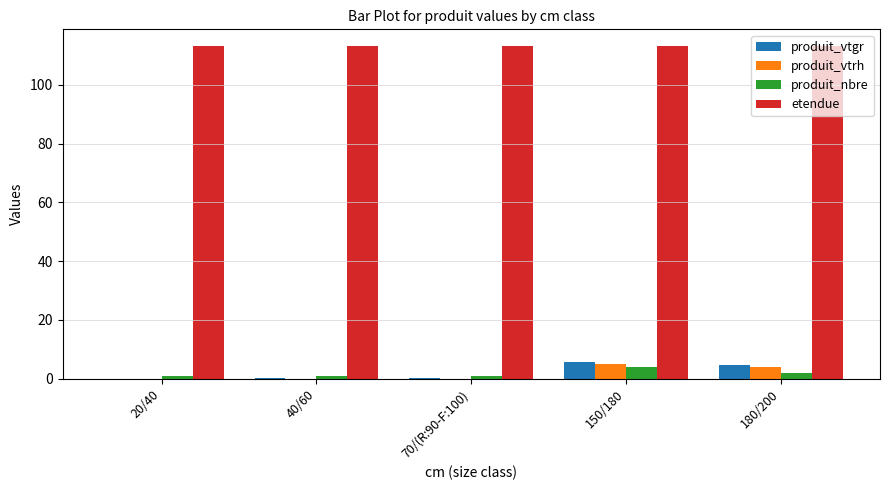

What is the sum of all produit_nbre values?

9.0